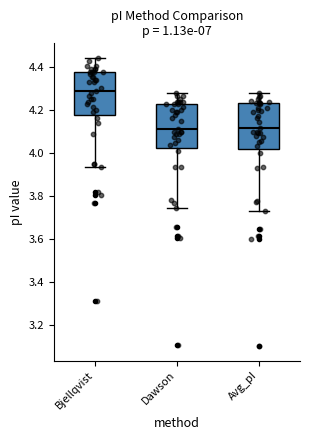

Reading left to right, transcribe this box plot: for each box, give where its median line is, the range the box spans, and where its two whiskers end, as read against the y-axis. The values are not printed on the chart, so give them approximately, as read against the axis.

Bjellqvist: median 4.30, box 4.18 to 4.38, whiskers 3.94 to 4.44
Dawson: median 4.12, box 4.02 to 4.22, whiskers 3.74 to 4.28
Avg_pI: median 4.12, box 4.02 to 4.24, whiskers 3.74 to 4.28